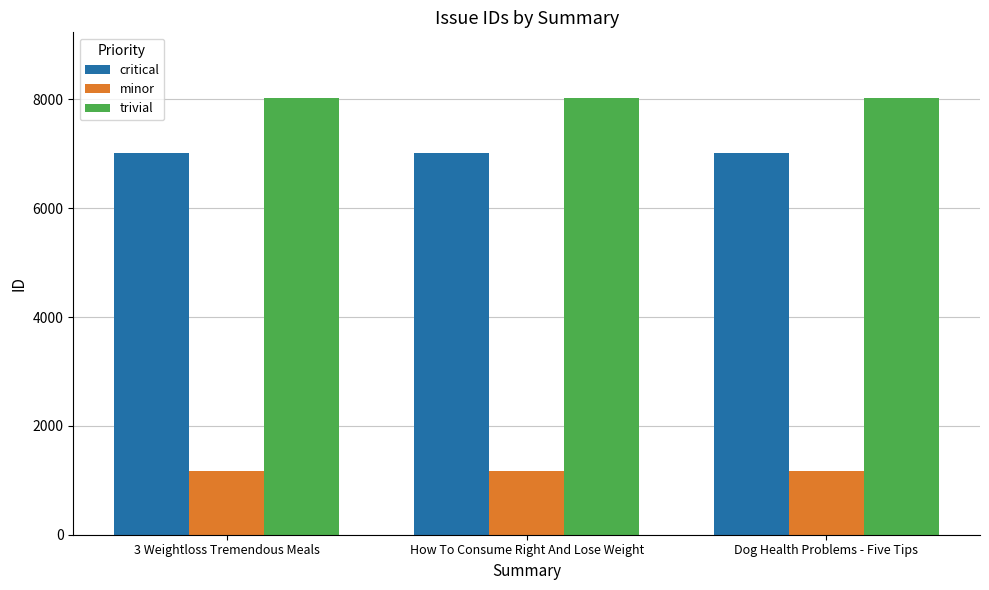

What is the smallest value displayed?

1175